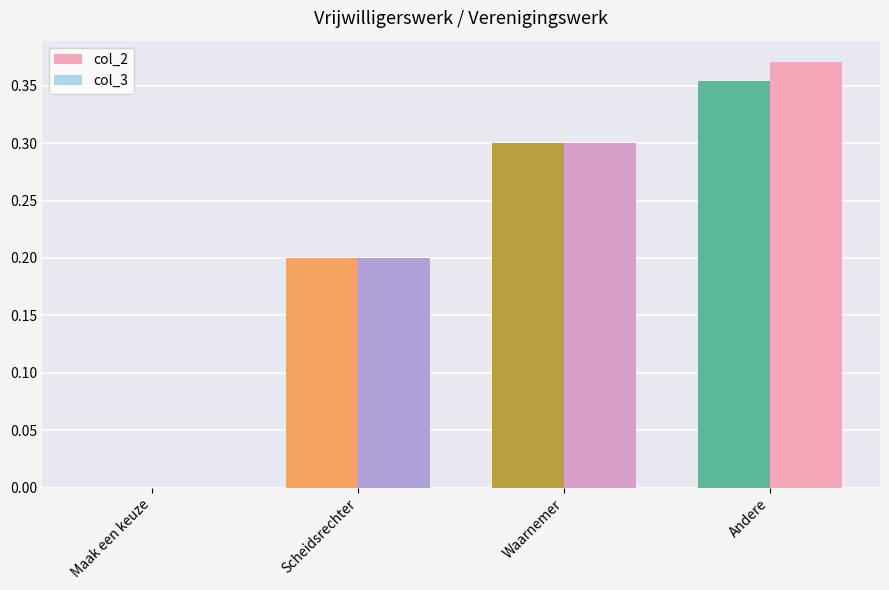

Rank the series at Andere from highest to lowest value.

col_3, col_2